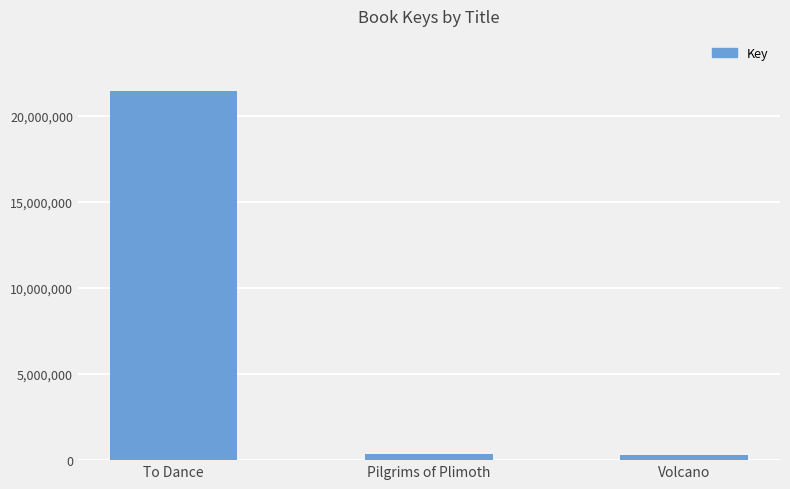

What position from the right is Volcano?

1